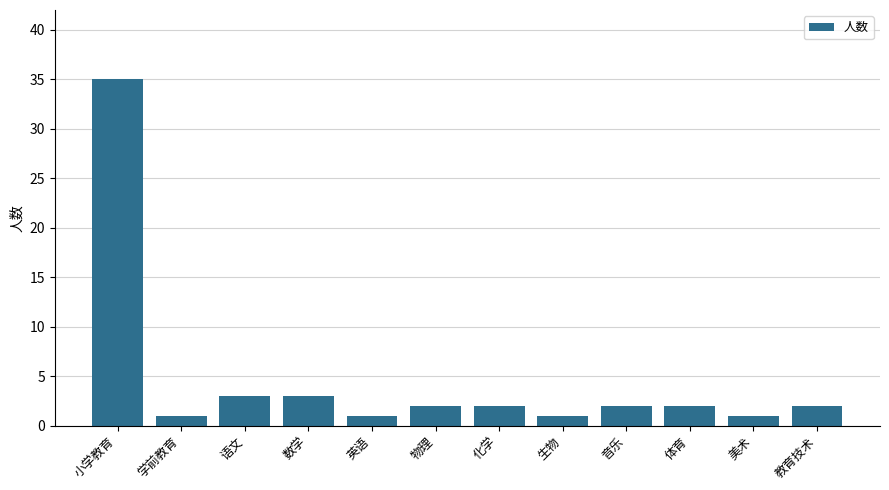

Approximately how many times larger is the value at 学前教育 compared to 生物?

1.0